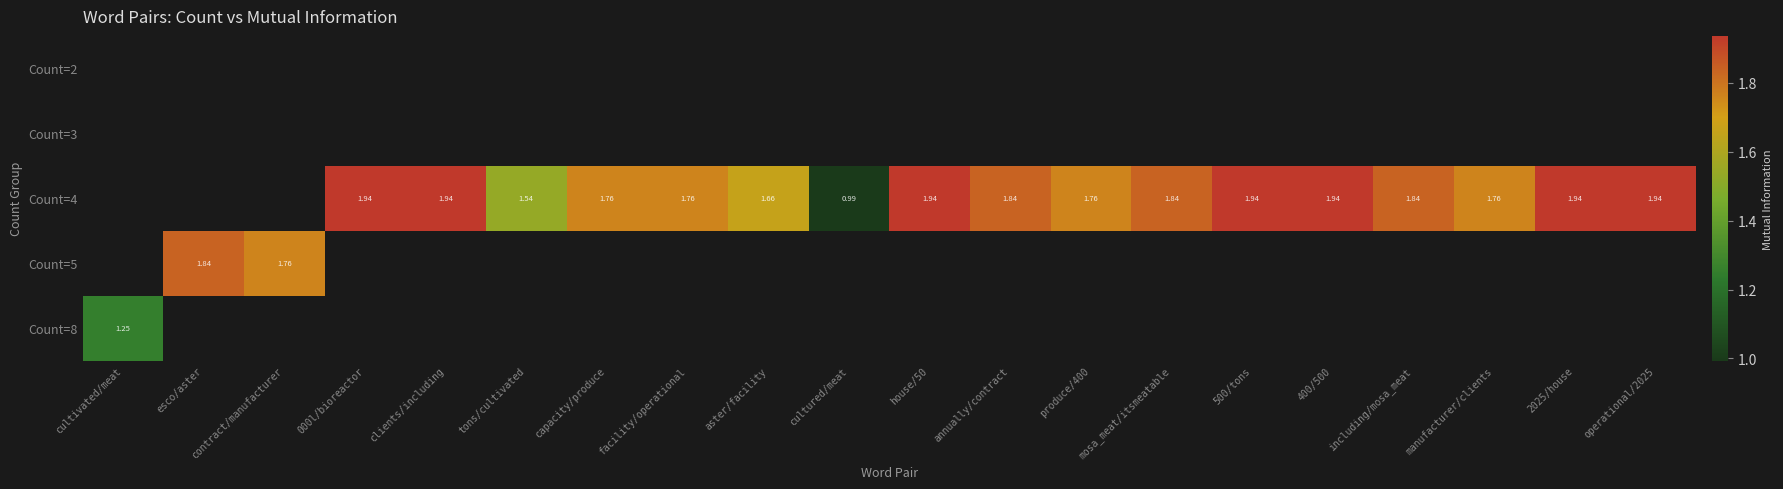

Between cultivated/meat and operational/2025, which is larger?

operational/2025